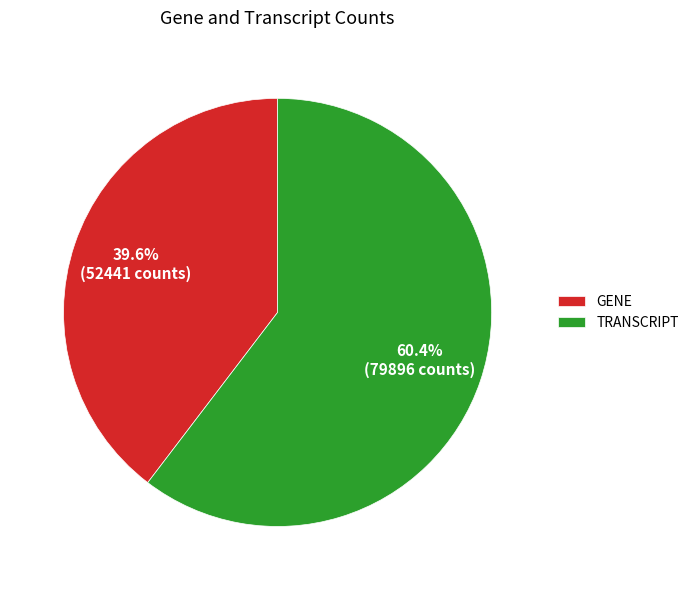

How many segments does this pie chart have?

2